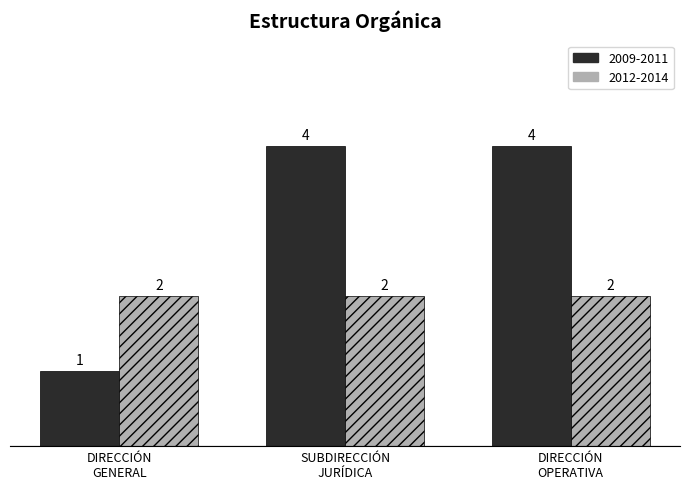

At which category does the chart reach its minimum across all series?

DIRECCIÓN
GENERAL